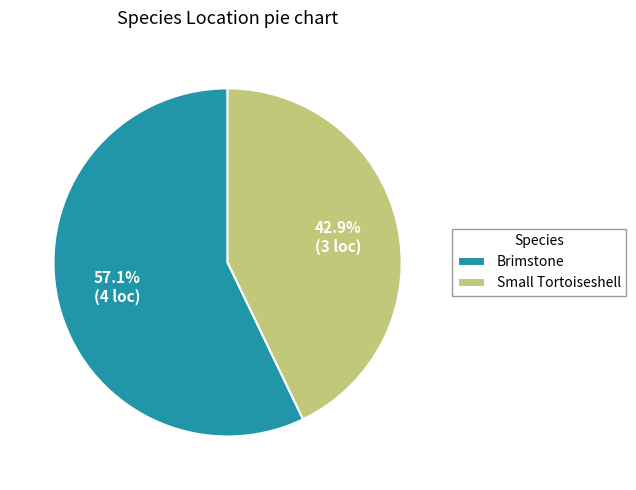

To the nearest percent, what is the combined percentage of Small Tortoiseshell and Brimstone?

100%